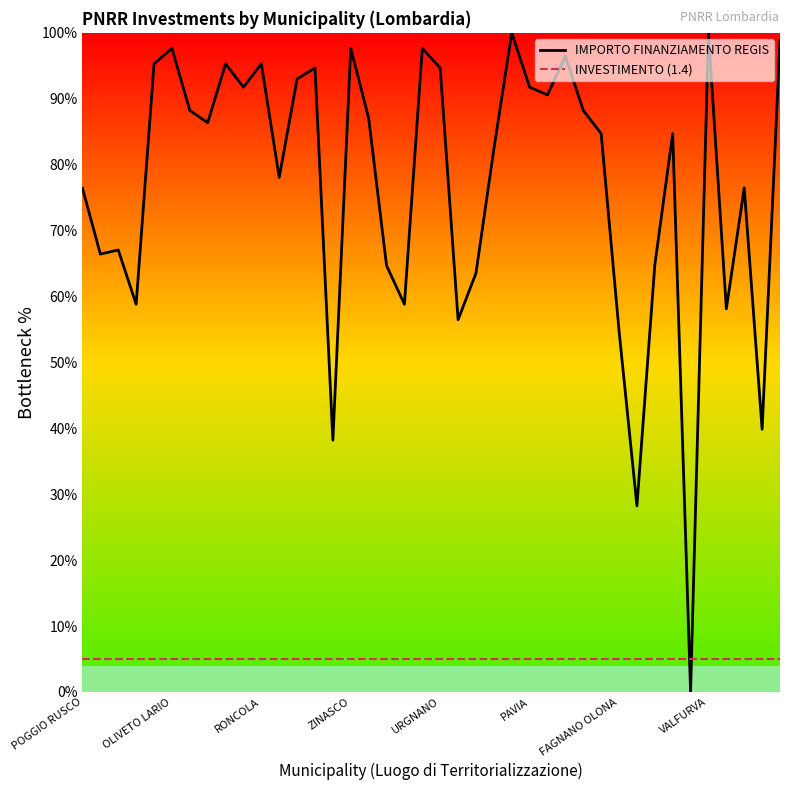

Which series has the largest total across all categories?

IMPORTO FINANZIAMENTO REGIS